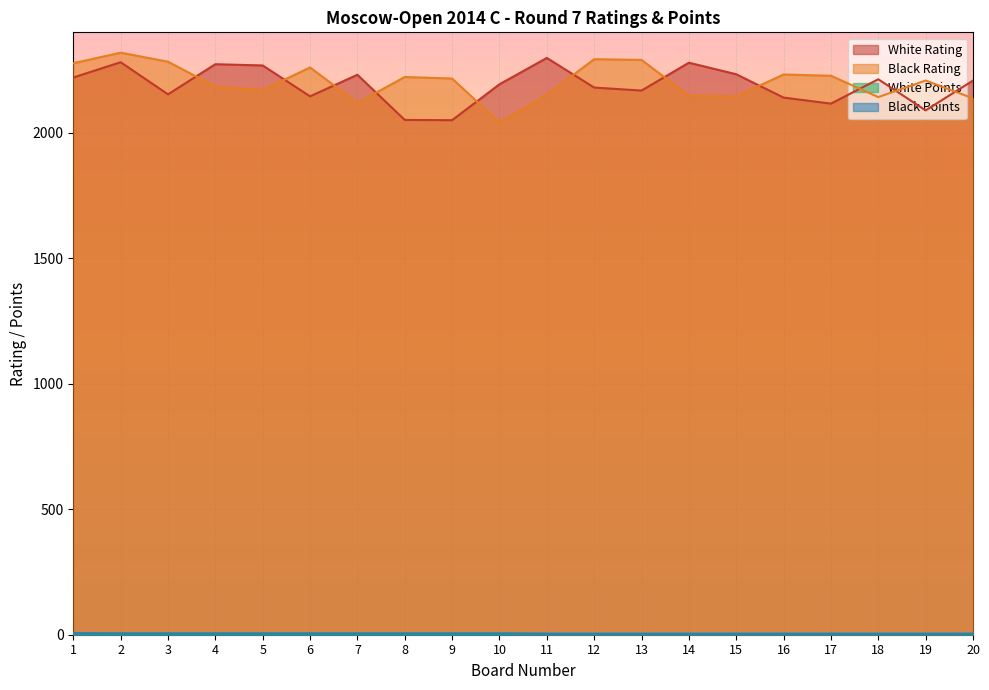

Where is White Rating nearest to the value 2174?

12